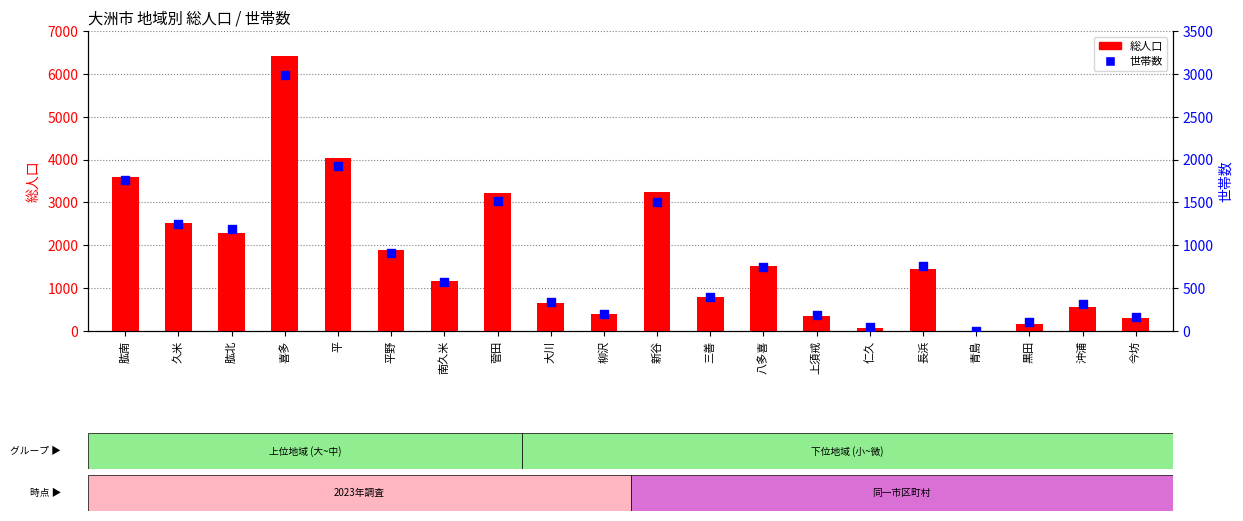

Which series has the largest Y range (max minus min)?

総人口